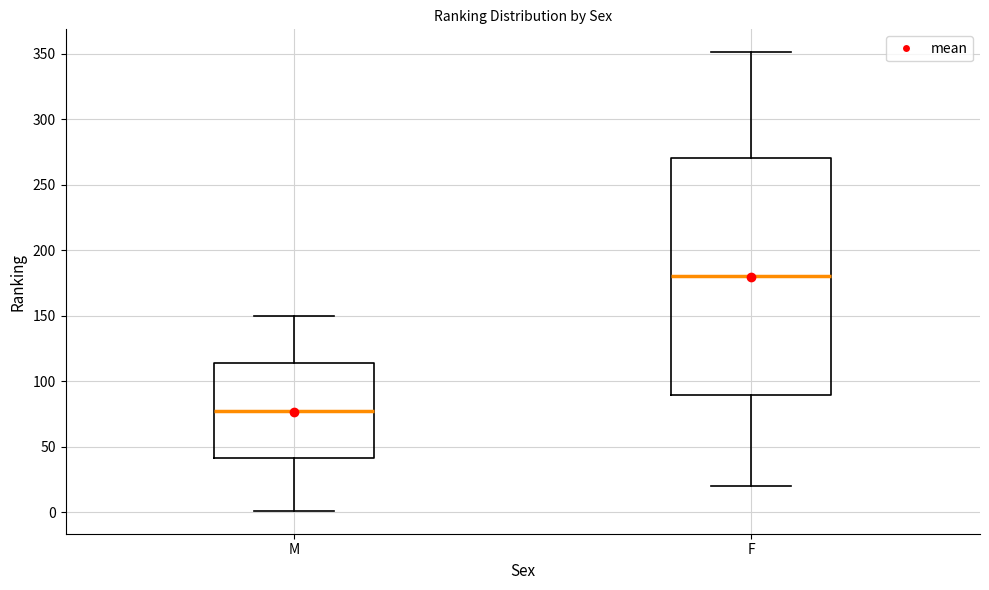

Reading left to right, transcribe this box plot: for each box, give where its median line is, the range the box spans, and where its two whiskers end, as read against the y-axis. The values are not printed on the chart, so give them approximately, as read against the axis.

M: median 80, box 40 to 115, whiskers 0 to 150
F: median 180, box 90 to 270, whiskers 20 to 350